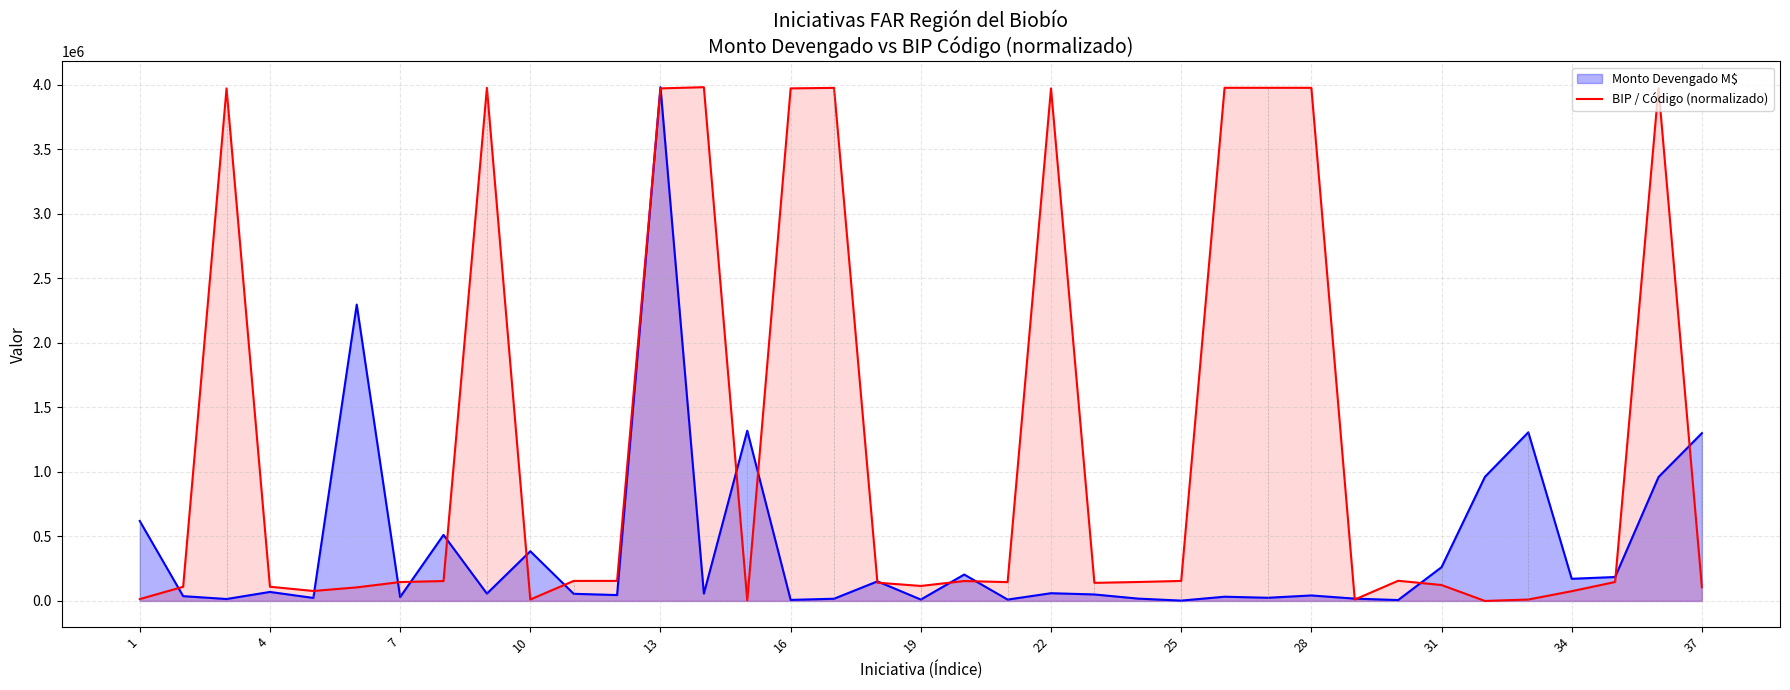

Reading left to right, transcribe all the data shown in this chart.

Monto Devengado M$: 619657.0	37216.0	15036.0	69886.0	23340.0	2296764.0	30100.0	511754.0	56842.0	385354.0	55492.0	45574.0	3981792.0	56837.0	1319414.0	8077.0	17228.0	151792.0	10810.0	204692.0	10650.0	60000.0	50266.0	18300.0	2626.0	32752.0	24663.0	42607.0	17966.0	7000.0	261702.0	961897.0	1307017.0	171686.0	185538.0	960236.0	1300335.0
BIP / Código (normalizado): 14269.2	109611.8	3972184.4	110175.6	77252.2	105179.5	146445.4	154293.5	3976553.0	11204.2	155158.8	155474.4	3972463.5	3981792.0	4974.4	3972547.3	3976453.1	141447.4	116249.8	154293.9	145908.9	3972477.1	140185.1	146829.1	155082.6	3976872.1	3976872.9	3976876.1	10990.9	156304.0	123531.8	0.0	11057.1	75649.6	146880.1	3974603.9	106644.3